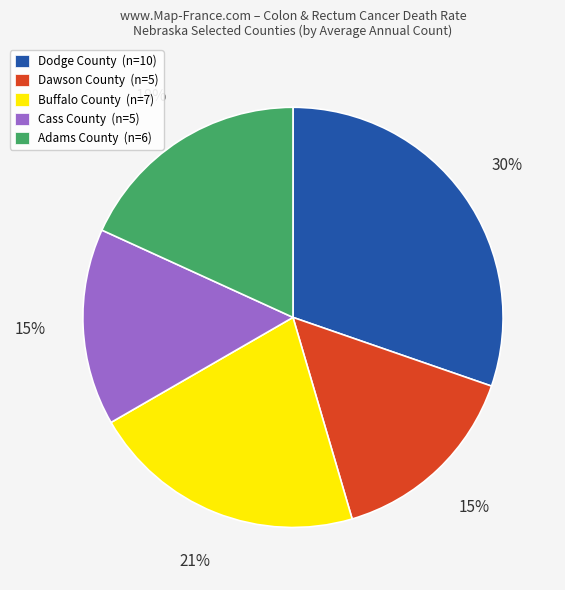

Is there a majority slice in this chart?

No